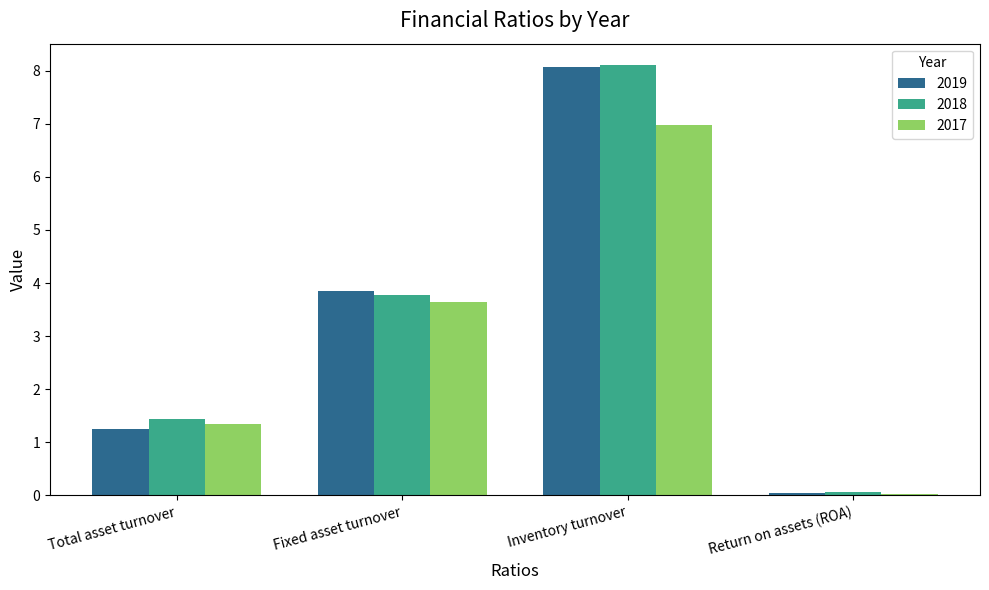

At which label is 2018 closest to 4?

Fixed asset turnover